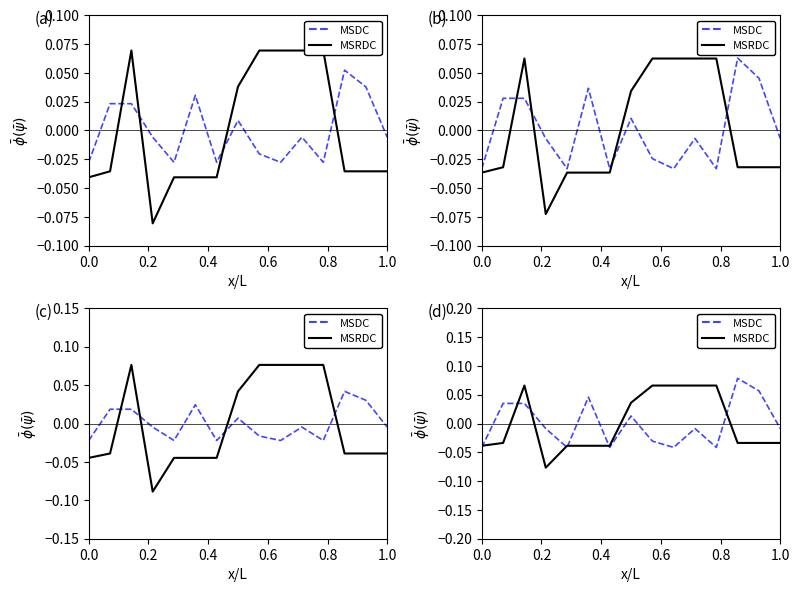

After their last crossing, which series has the higher values: MSDC or MSRDC?

MSDC